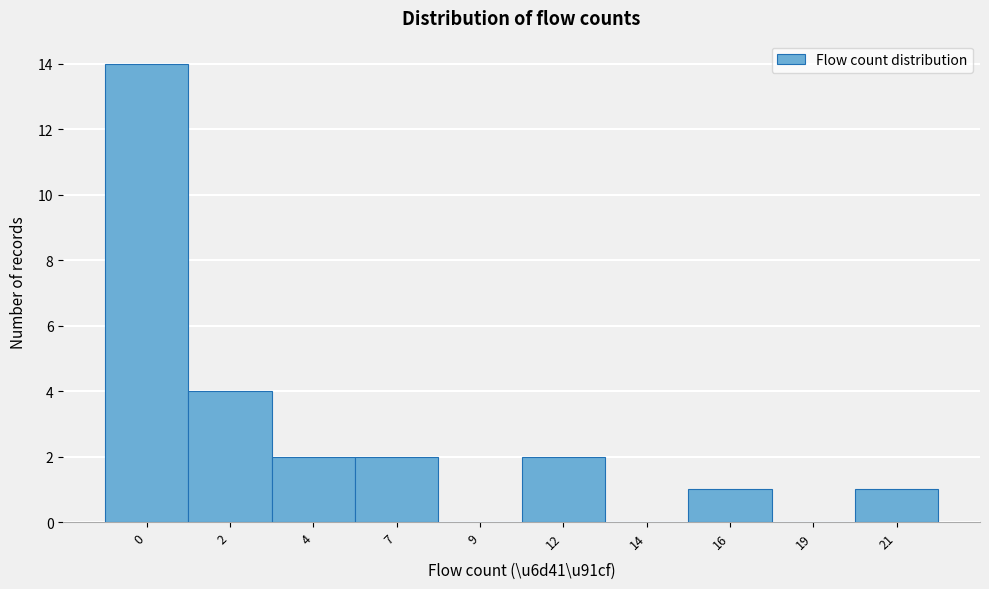

Reading left to right, list all the values displayed in this chart.

0=14	2=4	4=2	7=2	9=0	12=2	14=0	16=1	19=0	21=1